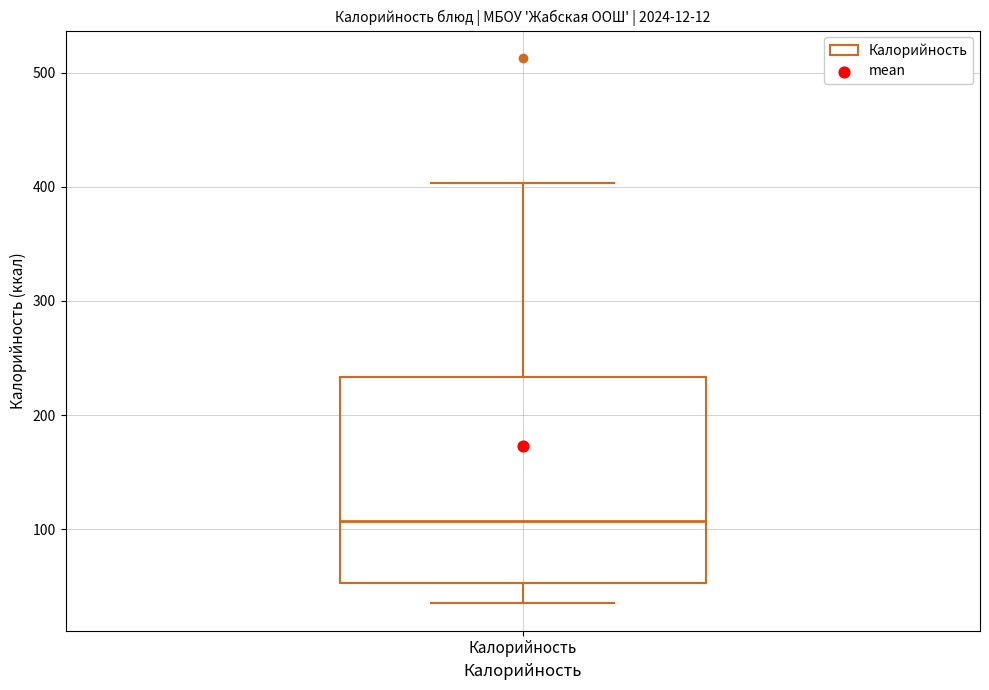

Transcribe this box plot: give where the median line is, the range the box spans, and where the two whiskers end, as read against the y-axis. The values are not printed on the chart, so give them approximately, as read against the axis.

median 110, box 50 to 230, whiskers 40 to 400